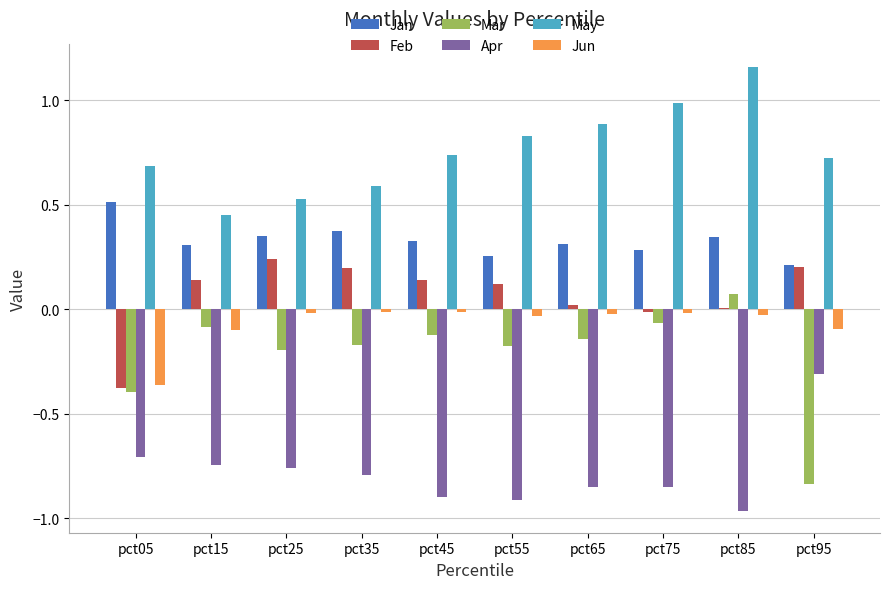

Which label corresponds to the largest value in the chart?

pct85